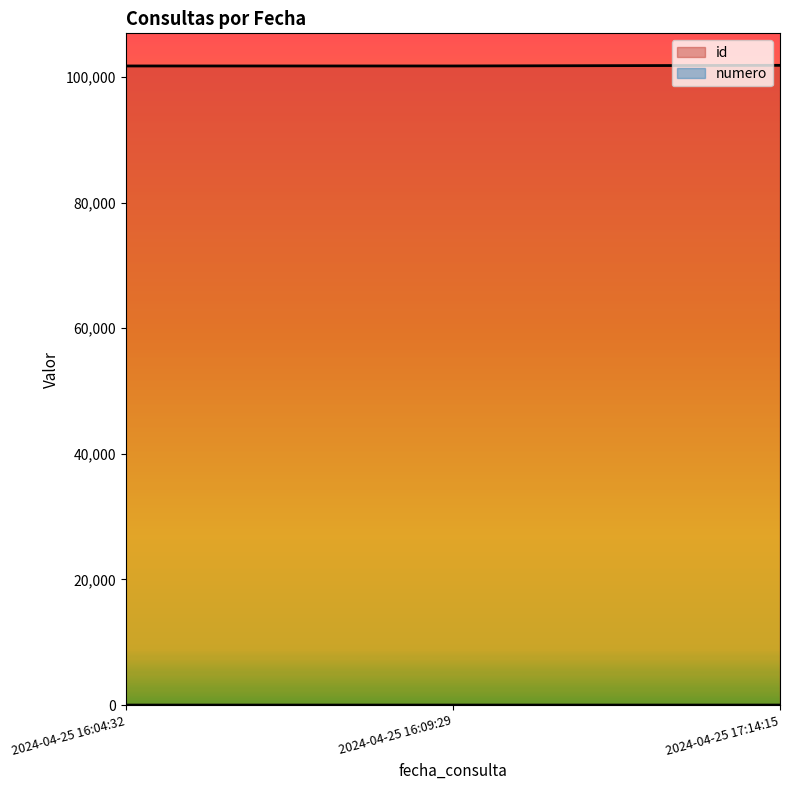

Reading left to right, list all the values displayed in this chart.

id: 2024-04-25 16:04:32=101748	2024-04-25 16:09:29=101747	2024-04-25 17:14:15=101851
numero: 2024-04-25 16:04:32=1	2024-04-25 16:09:29=2	2024-04-25 17:14:15=3